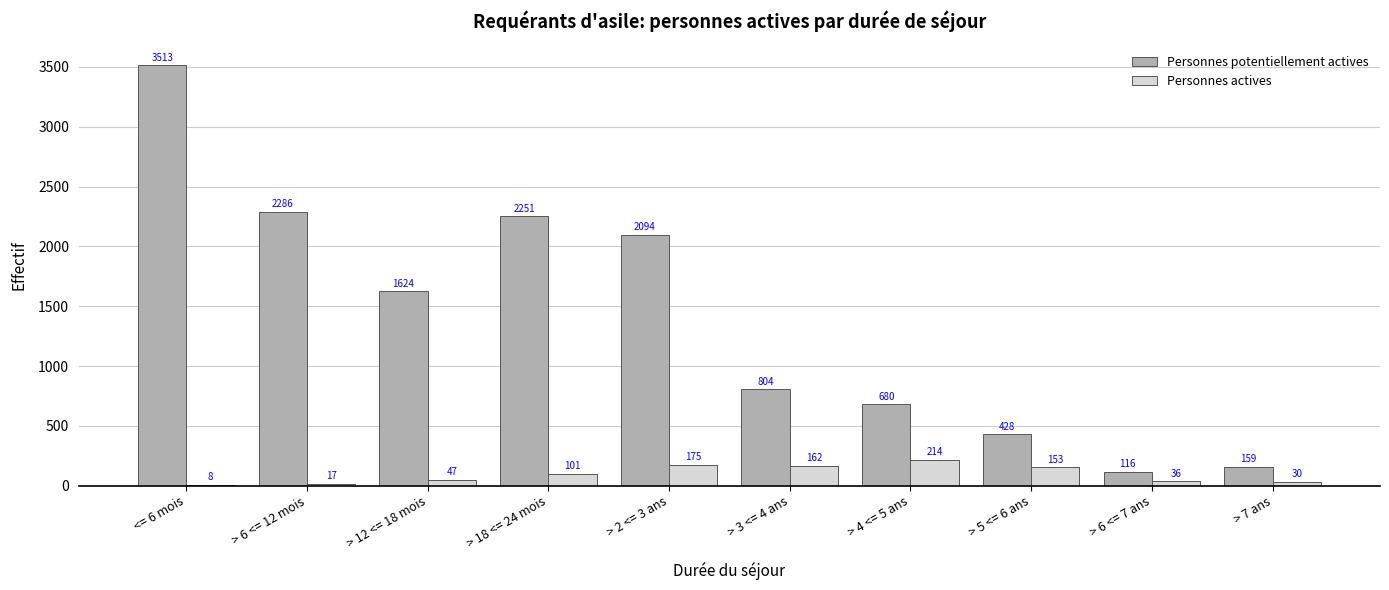

True or false: Personnes actives has a value of 175 at > 2 <= 3 ans.

True